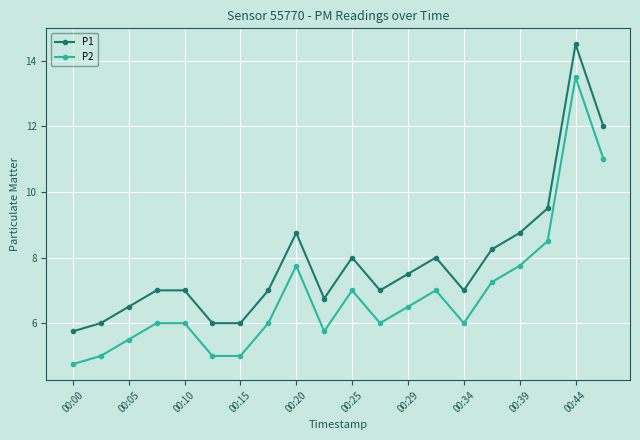

True or false: P2 and P1 intersect in this chart.

False